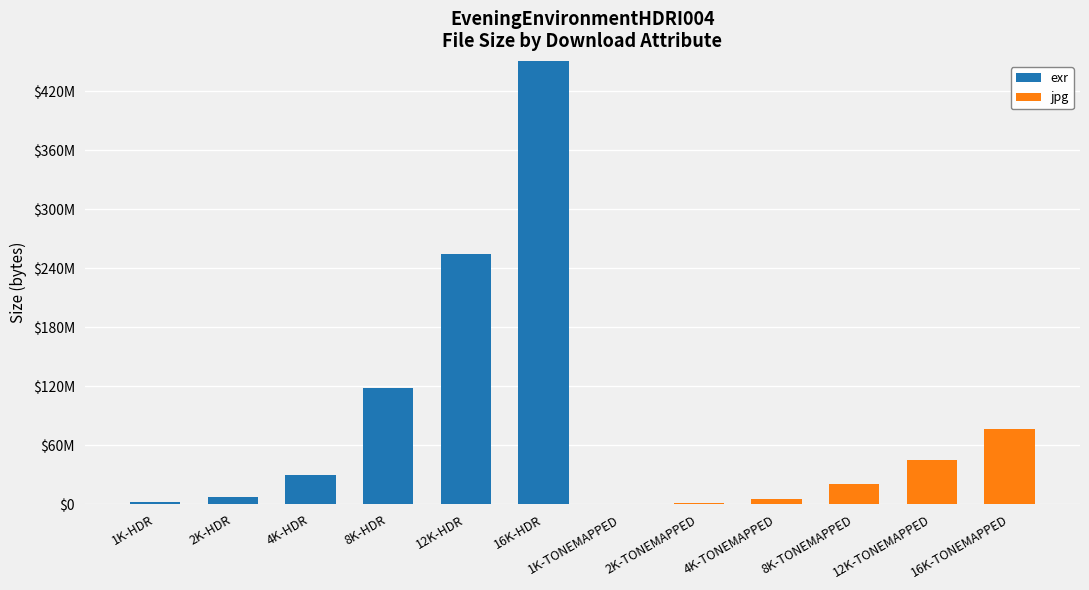

What is the sum of all exr values?

863514204